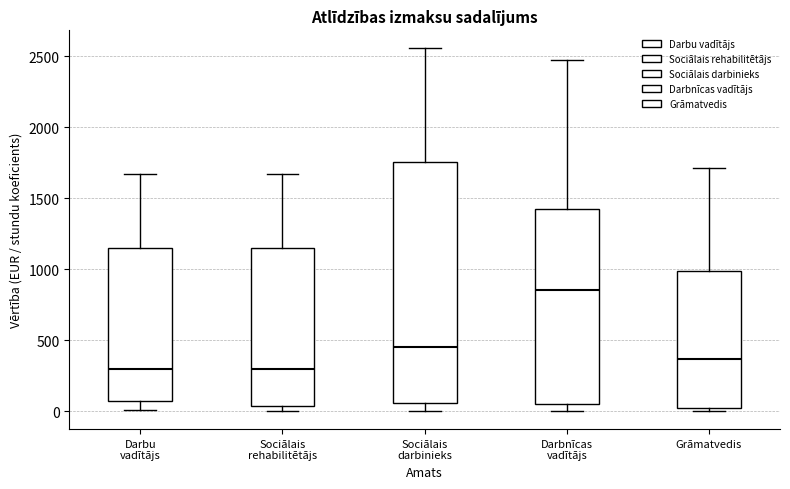

Which box is the tallest, from its lower edge to its upper edge?

Sociālais darbinieks